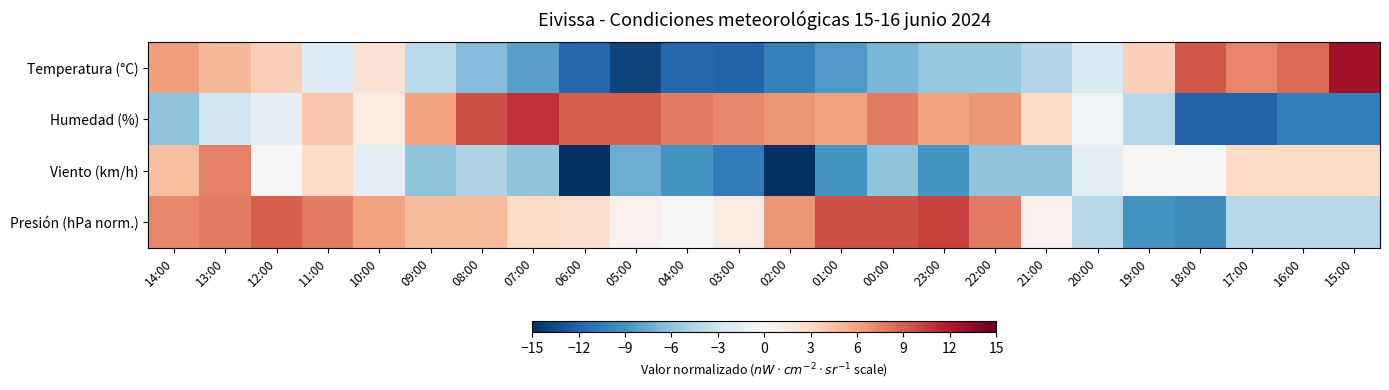

Rank the series by their maximum value, from highest to lowest.

Temperatura (°C), Humedad (%), Presión (hPa norm.), Viento (km/h)